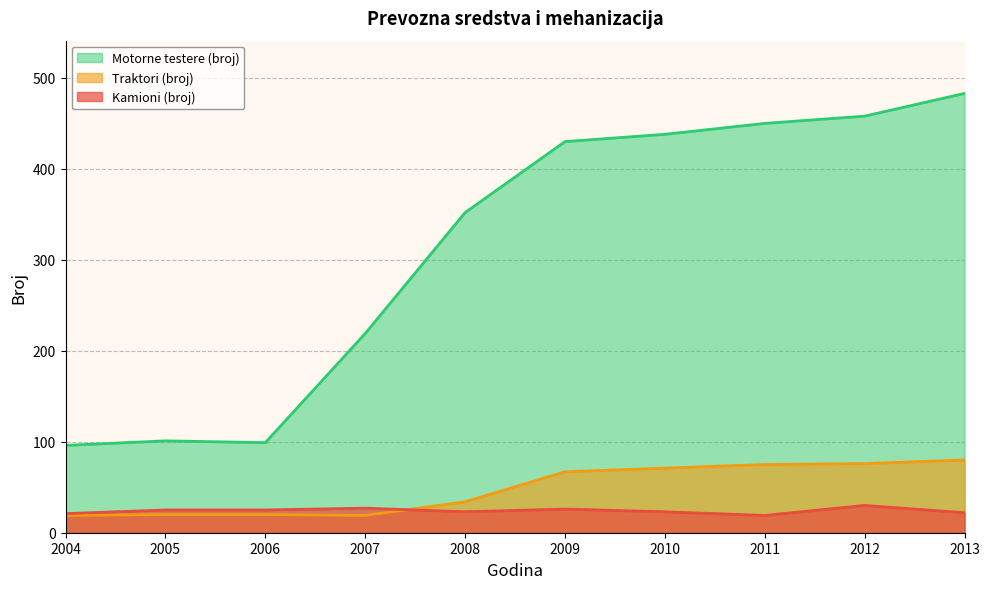

How many interior local peaks does the Motorne testere (broj) series have?

1